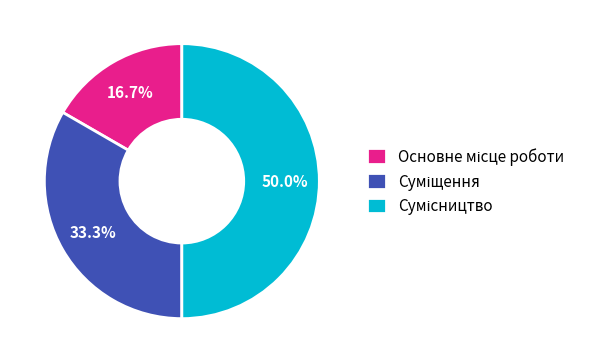

To the nearest percent, what portion does Сумісництво represent?

50%